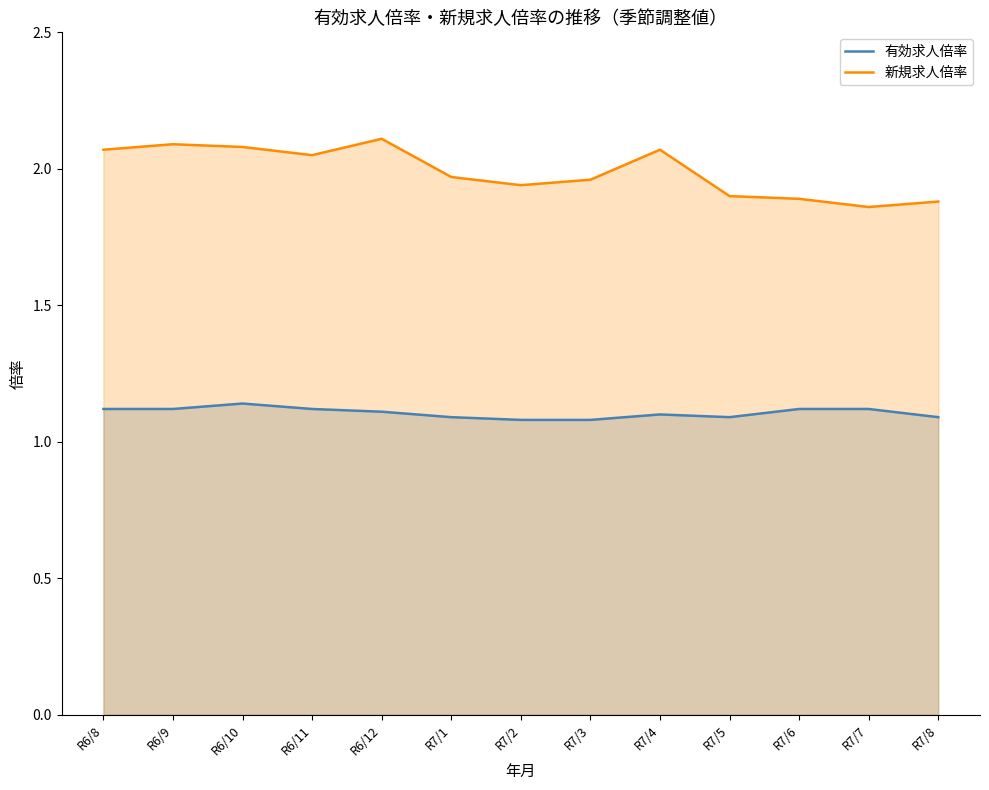

True or false: 新規求人倍率 has a value of 1.9 at R7/8.

True